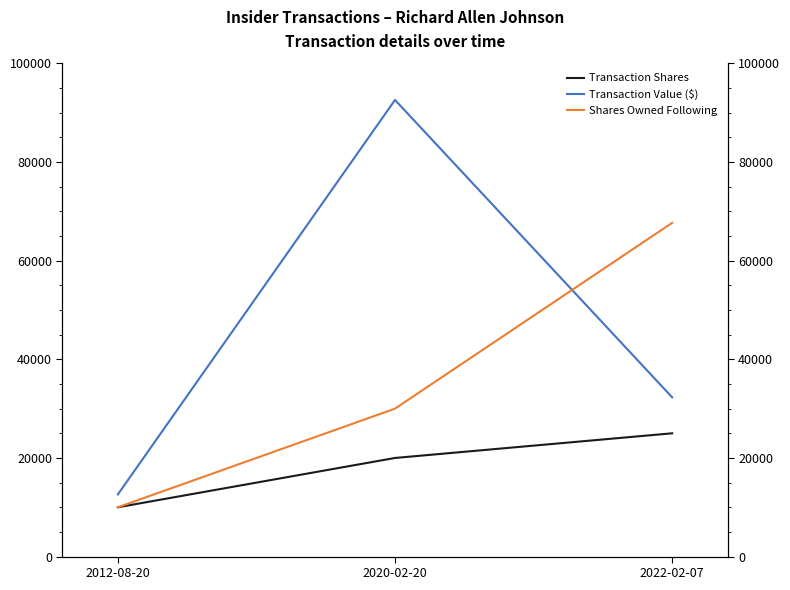

What is the difference between the Transaction Shares values at 2020-02-20 and 2022-02-07?

5000